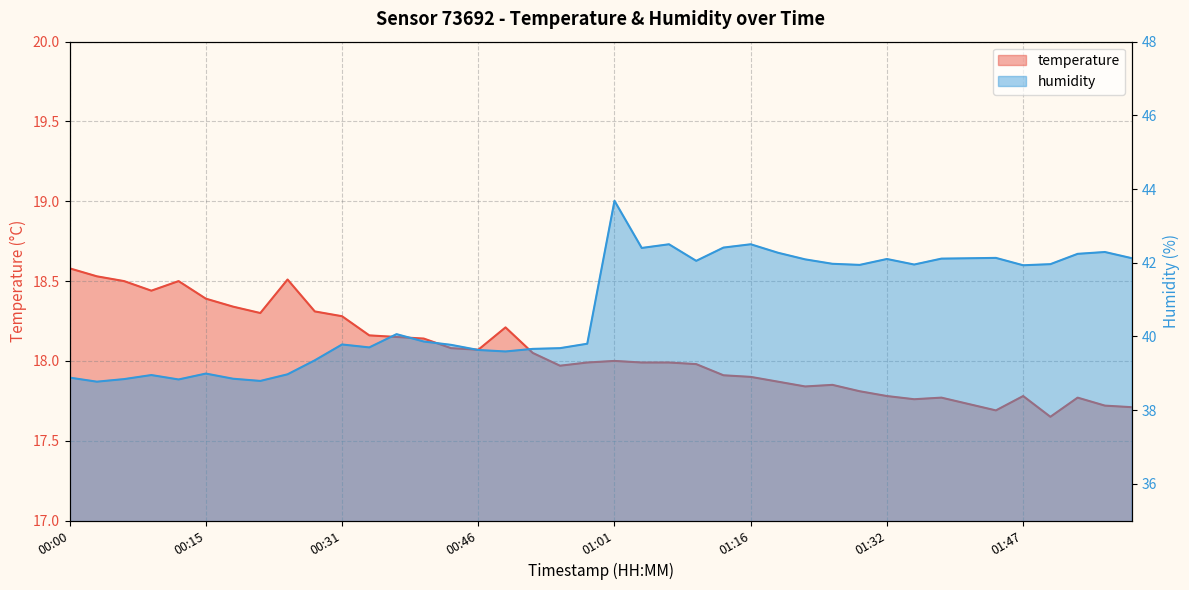

The temperature series shows 18.2 at 00:49. True or false?

True